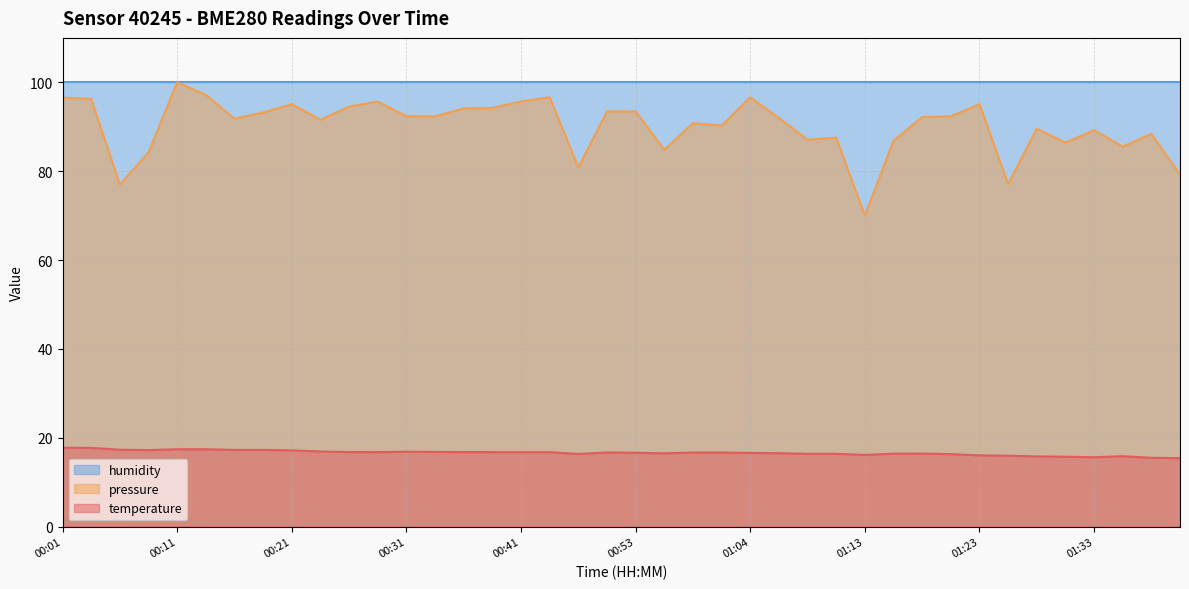

What is the value of the 36th point from the left?

15.7